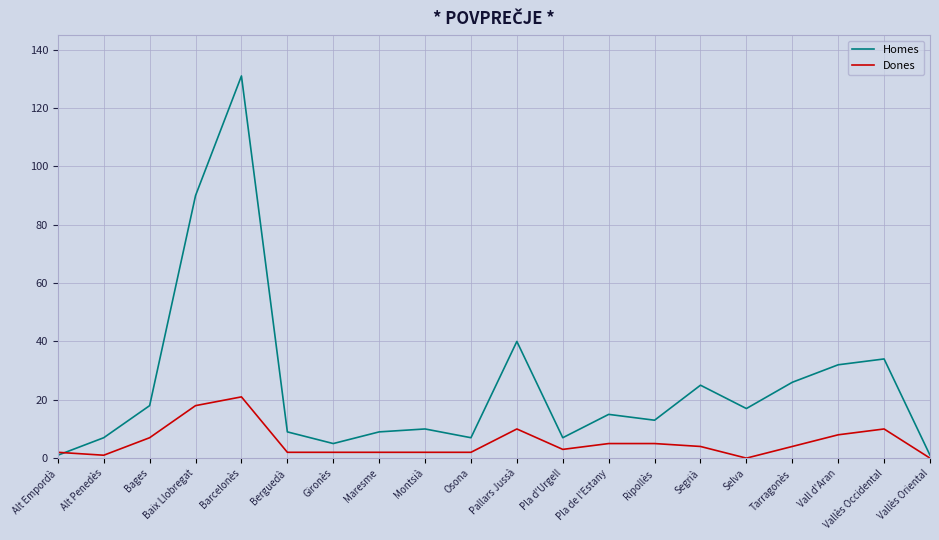

Reading left to right, what are all the values shown in this chart?

Homes: Alt Empordà=1	Alt Penedès=7	Bages=18	Baix Llobregat=90	Barcelonès=131	Berguedà=9	Gironès=5	Maresme=9	Montsià=10	Osona=7	Pallars Jussà=40	Pla d'Urgell=7	Pla de l'Estany=15	Ripollès=13	Segrià=25	Selva=17	Tarragonès=26	Vall d'Aran=32	Vallès Occidental=34	Vallès Oriental=1
Dones: Alt Empordà=2	Alt Penedès=1	Bages=7	Baix Llobregat=18	Barcelonès=21	Berguedà=2	Gironès=2	Maresme=2	Montsià=2	Osona=2	Pallars Jussà=10	Pla d'Urgell=3	Pla de l'Estany=5	Ripollès=5	Segrià=4	Selva=0	Tarragonès=4	Vall d'Aran=8	Vallès Occidental=10	Vallès Oriental=0